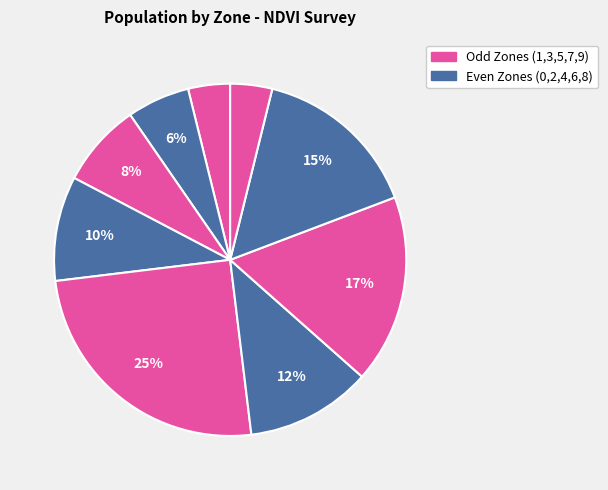

Count the number of slices in the pie.

9